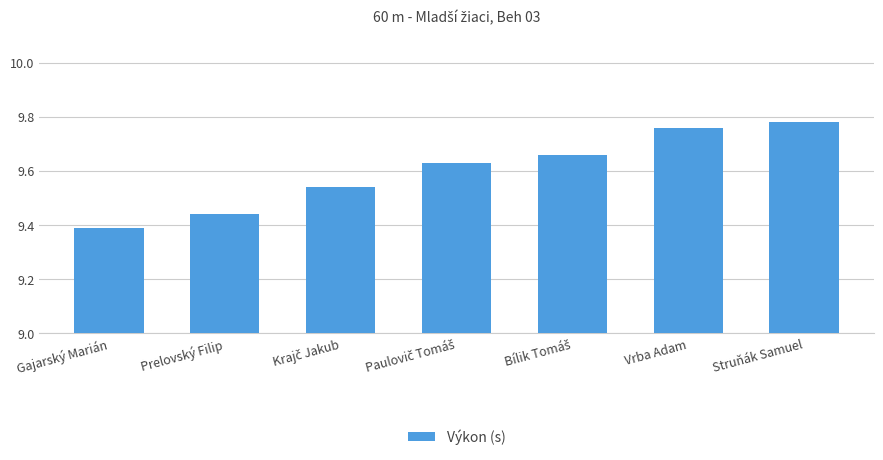

The chart shows a value of 5.4 at Struňák Samuel. True or false?

False